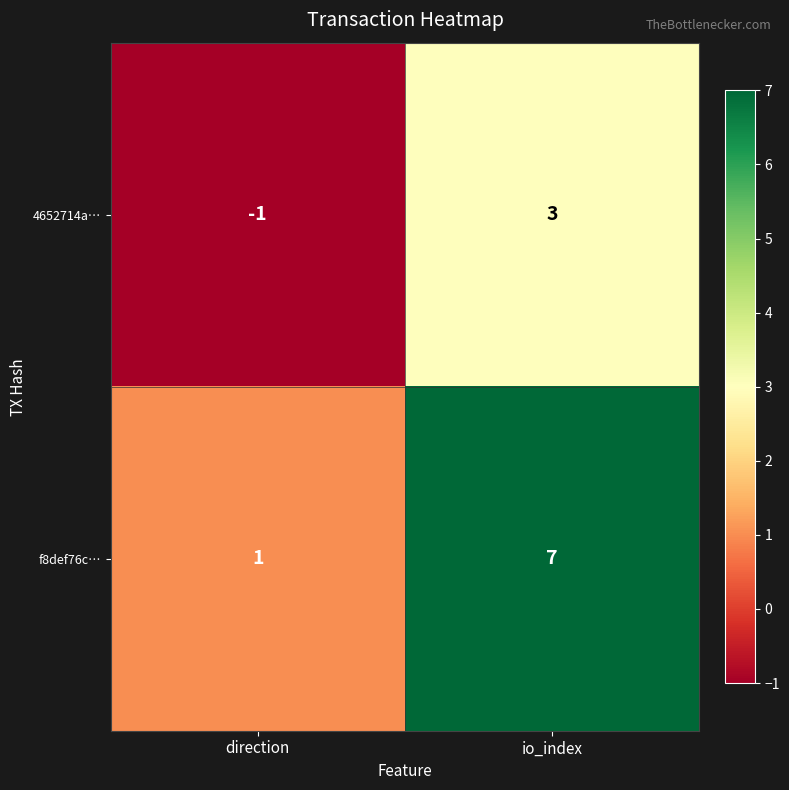

What is the sum of the f8def76c… values at direction and io_index?

8